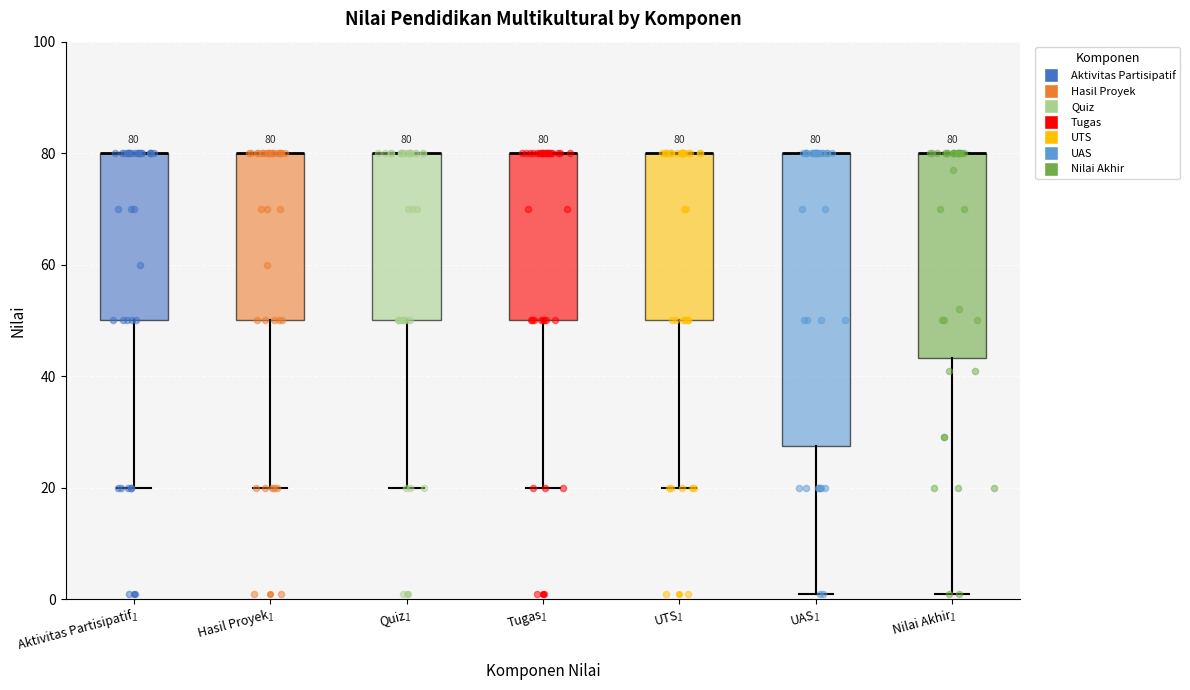

Which box is the tallest, from its lower edge to its upper edge?

UAS